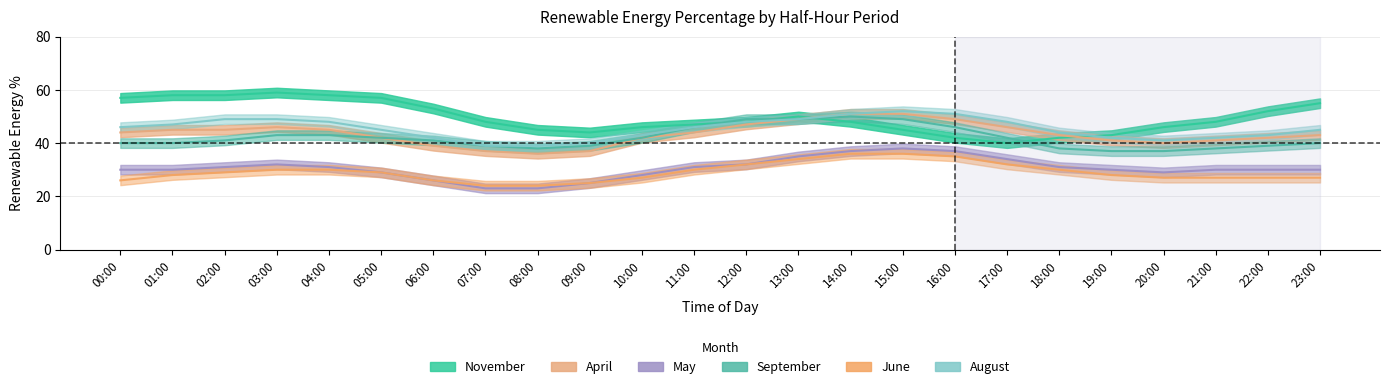

Reading left to right, what are all the values shown in this chart?

November: 00:00=57	01:00=58	02:00=58	03:00=59	04:00=58	05:00=57	06:00=53	07:00=48	08:00=45	09:00=44	10:00=46	11:00=47	12:00=48	13:00=50	14:00=48	15:00=45	16:00=42	17:00=40	18:00=42	19:00=43	20:00=46	21:00=48	22:00=52	23:00=55
April: 00:00=44	01:00=45	02:00=45	03:00=46	04:00=45	05:00=42	06:00=39	07:00=37	08:00=36	09:00=37	10:00=42	11:00=44	12:00=47	13:00=49	14:00=51	15:00=51	16:00=49	17:00=46	18:00=43	19:00=41	20:00=40	21:00=41	22:00=42	23:00=43
May: 00:00=30	01:00=30	02:00=31	03:00=32	04:00=31	05:00=29	06:00=26	07:00=23	08:00=23	09:00=25	10:00=28	11:00=31	12:00=32	13:00=35	14:00=37	15:00=38	16:00=37	17:00=34	18:00=31	19:00=30	20:00=29	21:00=30	22:00=30	23:00=30
September: 00:00=40	01:00=40	02:00=41	03:00=43	04:00=43	05:00=42	06:00=41	07:00=39	08:00=38	09:00=39	10:00=42	11:00=46	12:00=49	13:00=49	14:00=50	15:00=49	16:00=46	17:00=42	18:00=38	19:00=37	20:00=37	21:00=38	22:00=39	23:00=40
June: 00:00=26	01:00=28	02:00=29	03:00=30	04:00=30	05:00=29	06:00=26	07:00=24	08:00=24	09:00=25	10:00=27	11:00=30	12:00=32	13:00=34	14:00=36	15:00=36	16:00=35	17:00=32	18:00=30	19:00=28	20:00=27	21:00=27	22:00=27	23:00=27
August: 00:00=46	01:00=47	02:00=49	03:00=49	04:00=48	05:00=45	06:00=42	07:00=39	08:00=39	09:00=40	10:00=43	11:00=46	12:00=48	13:00=49	14:00=51	15:00=52	16:00=51	17:00=48	18:00=44	19:00=42	20:00=41	21:00=42	22:00=43	23:00=45